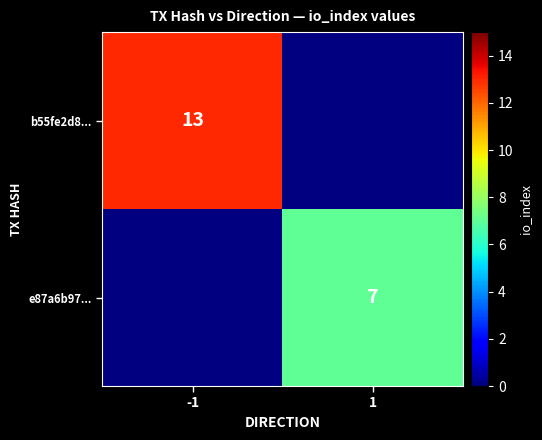

True or false: e87a6b97... has a value of 12 at 1.

False